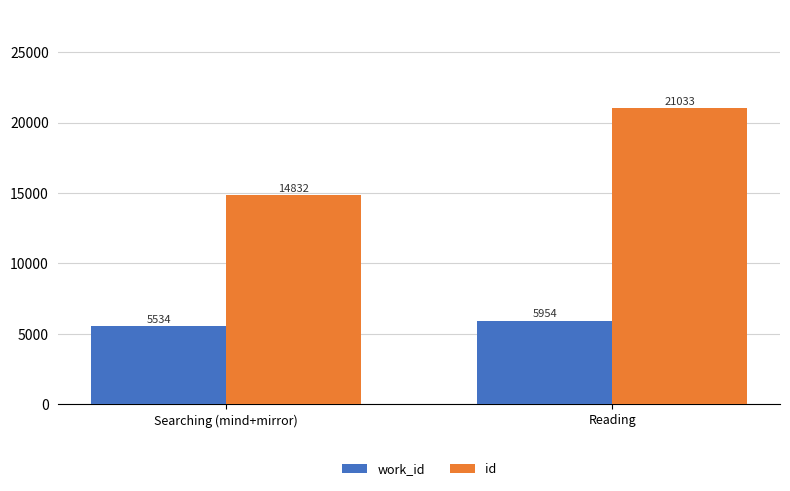

Rank the categories by work_id value from lowest to highest.

Searching (mind+mirror), Reading